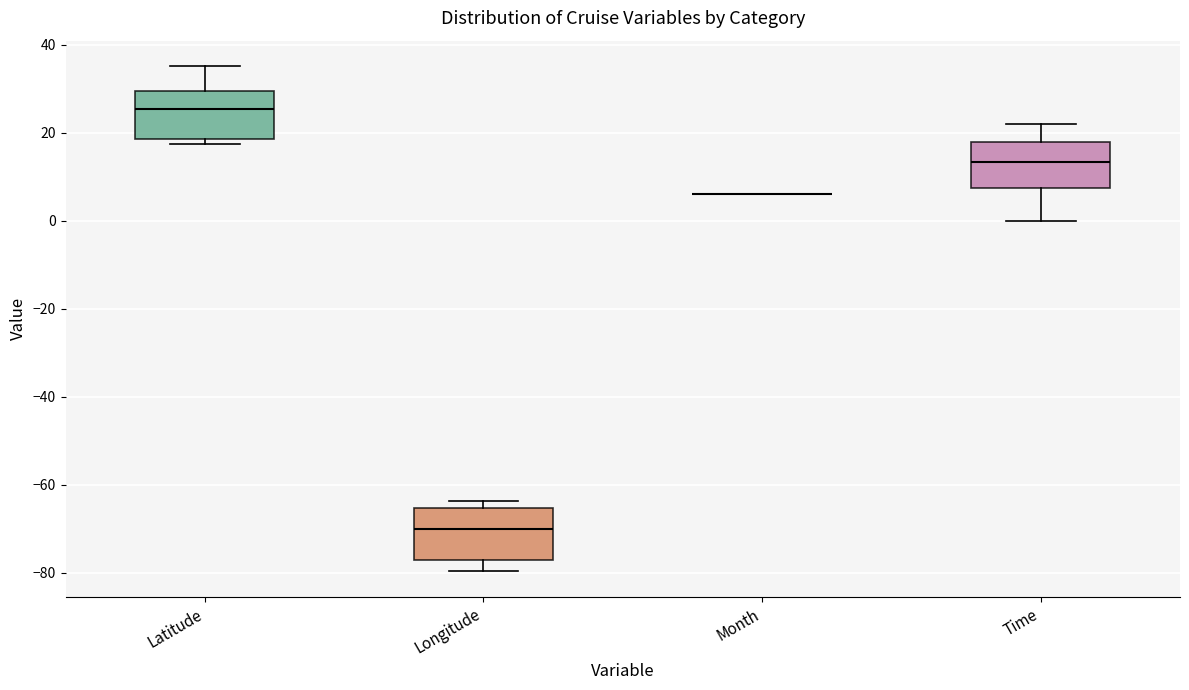

Where does the median line of the box for Latitude sit on the y-axis? The values are not printed on the chart, so give them approximately, as read against the axis.

26